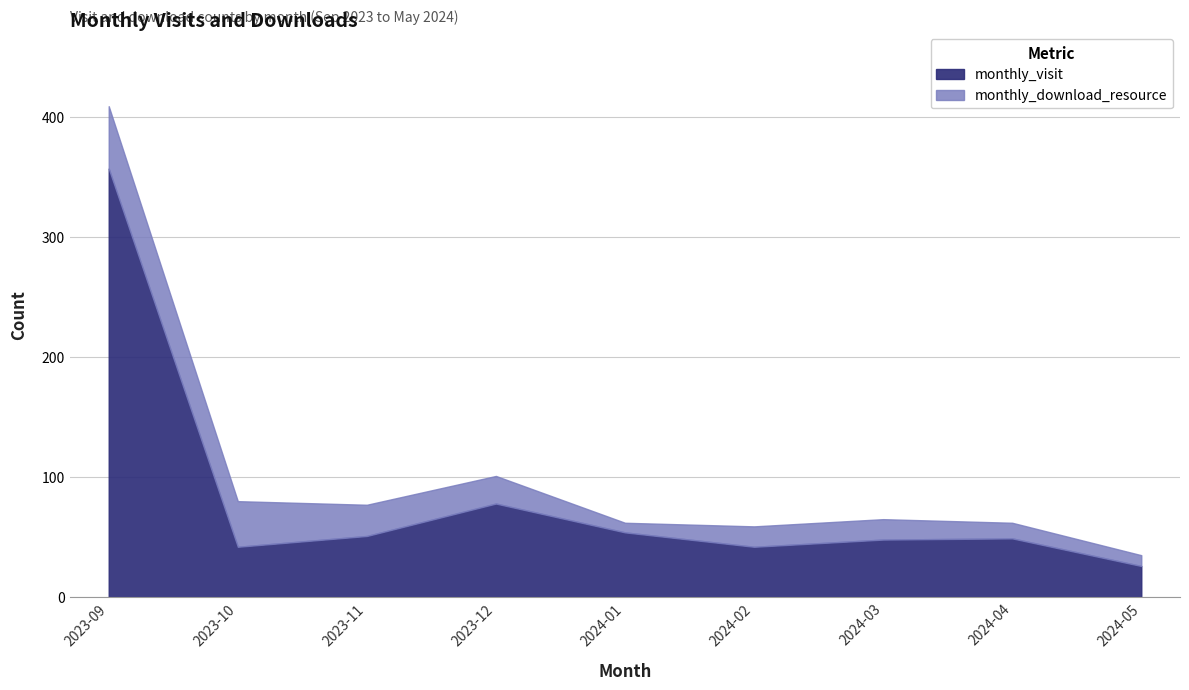

The value at 2023-09 is 587. True or false?

False